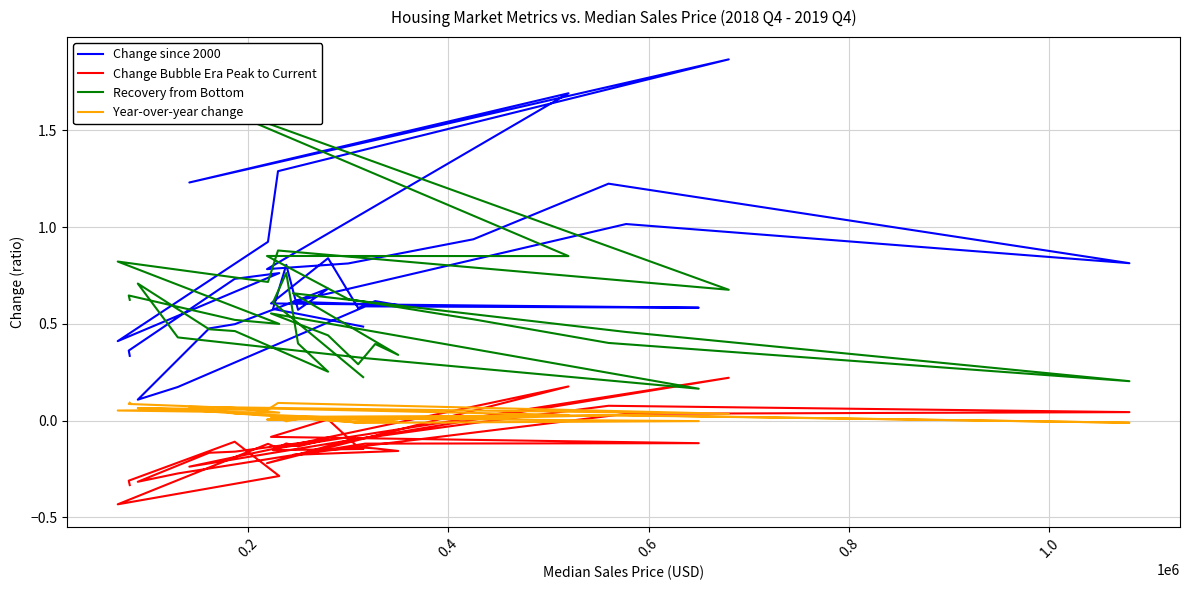

Rank the series by their maximum value, from lowest to highest.

Year-over-year change, Change Bubble Era Peak to Current, Recovery from Bottom, Change since 2000